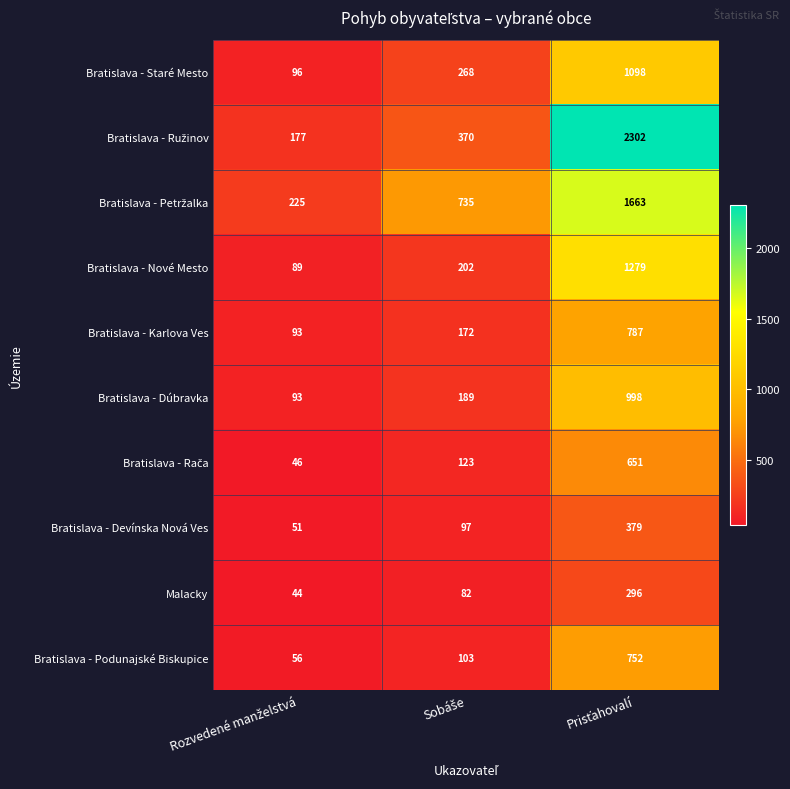

What is the minimum value shown in the chart?

44